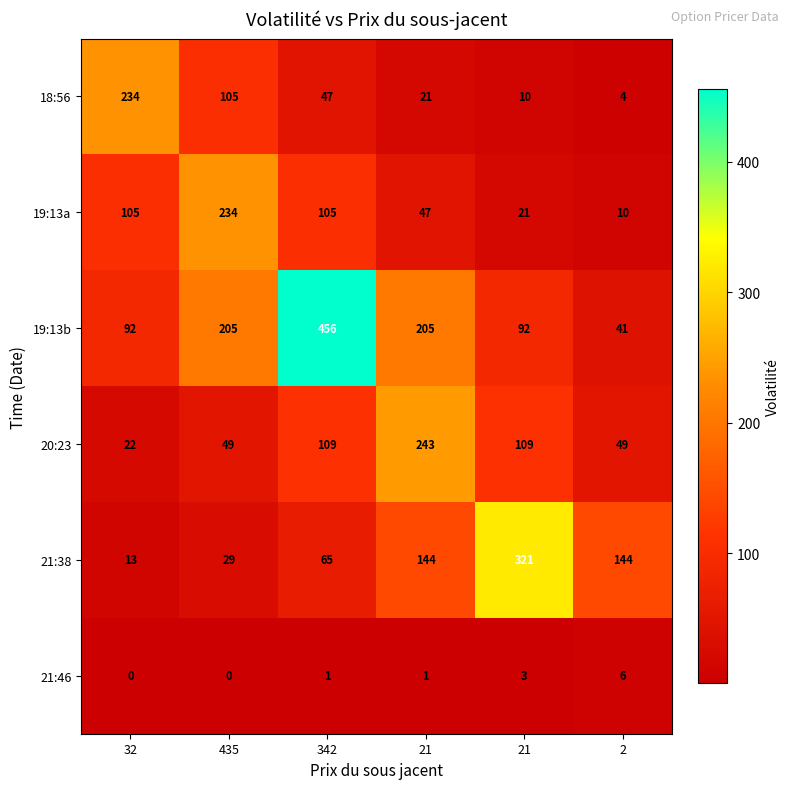

Which series has the largest total across all categories?

19:13b